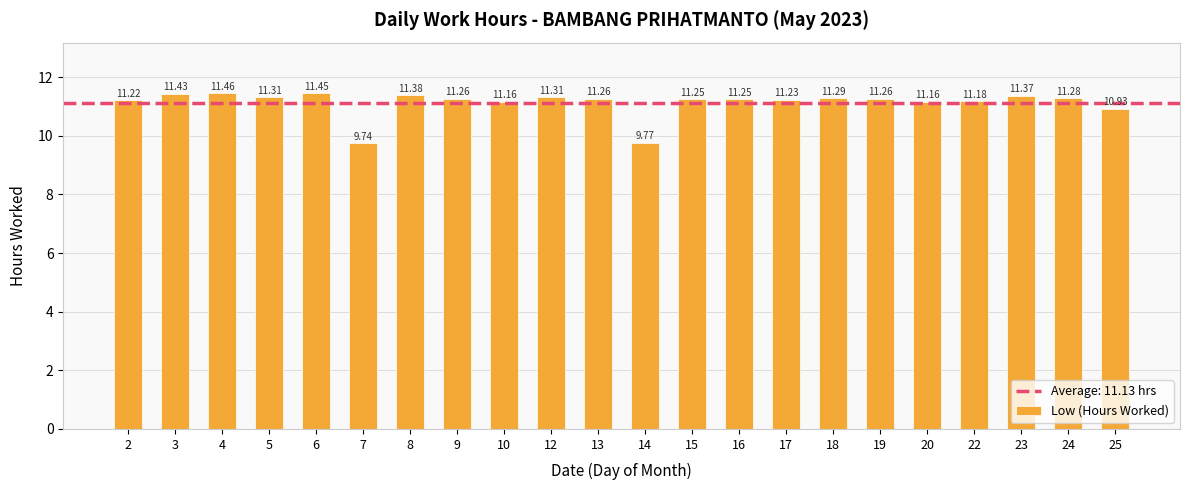

The value at 15 is 11.2. True or false?

True